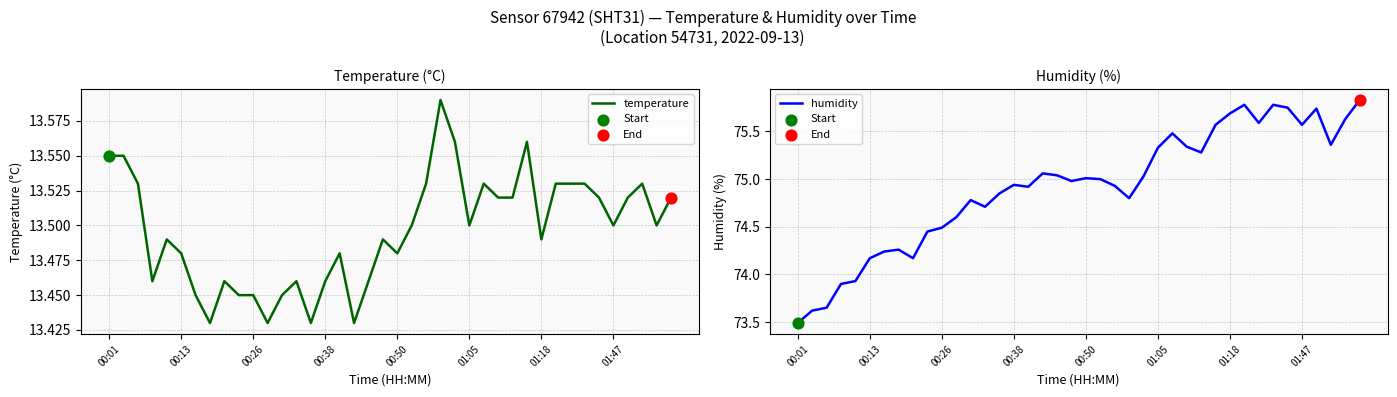

Which series has the largest total across all categories?

humidity